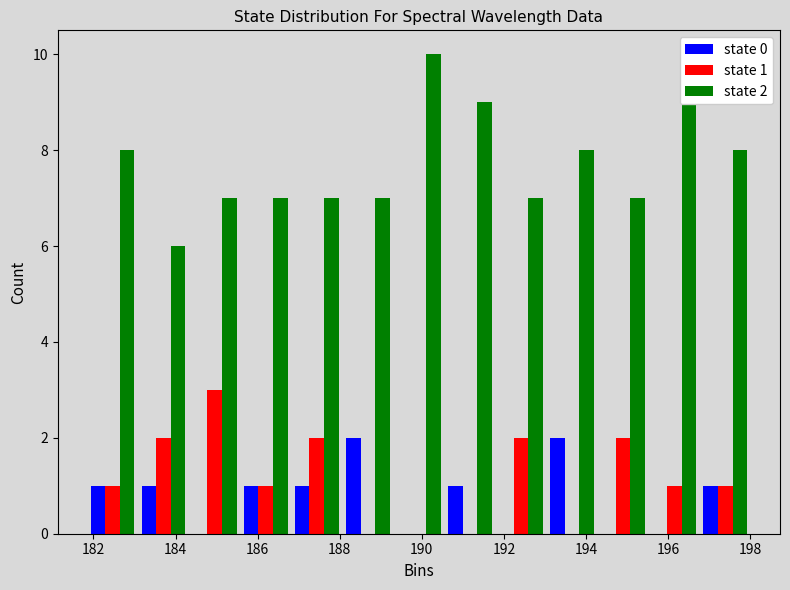

In the state 1 series, which range on the x-axis has the tallest bar?

184.4 to 185.6